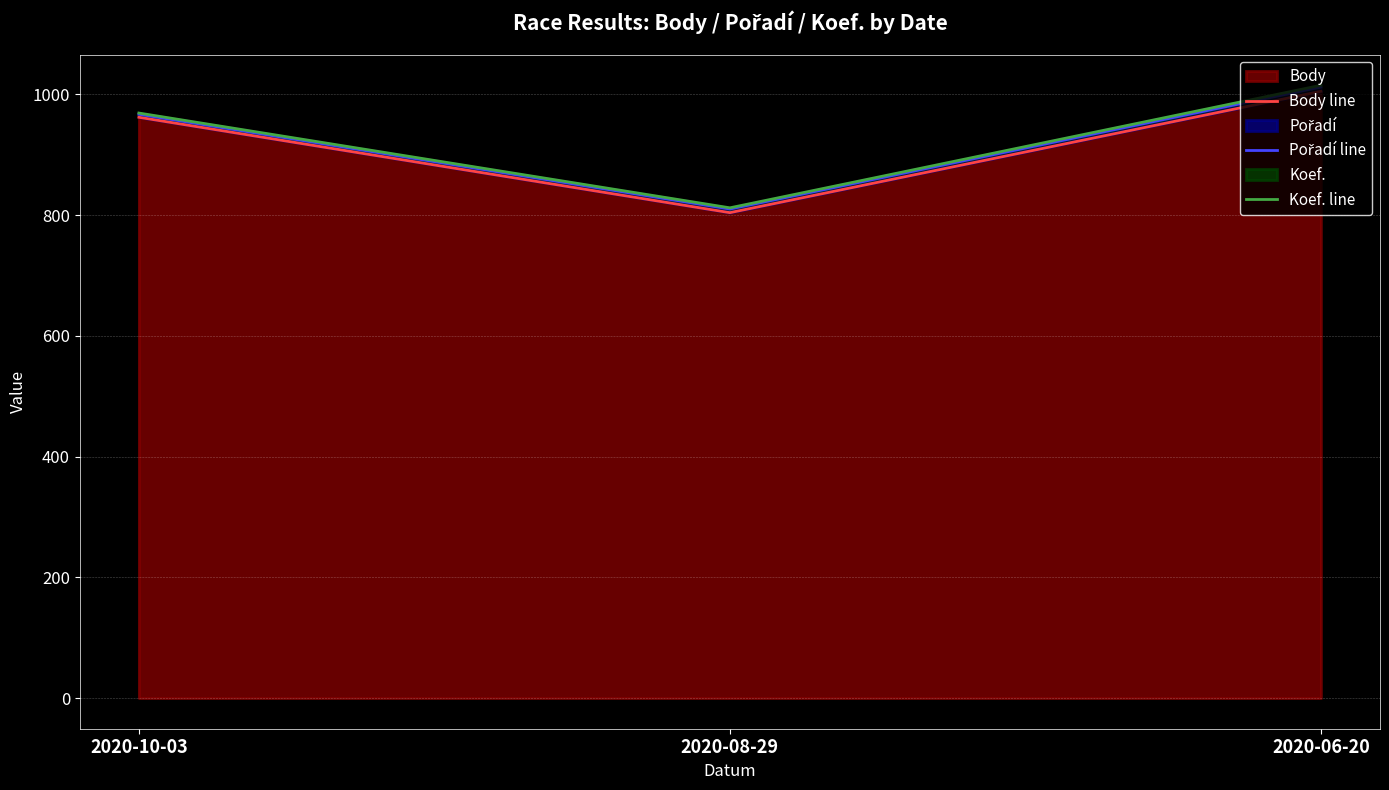

What position from the left is 2020-08-29?

2